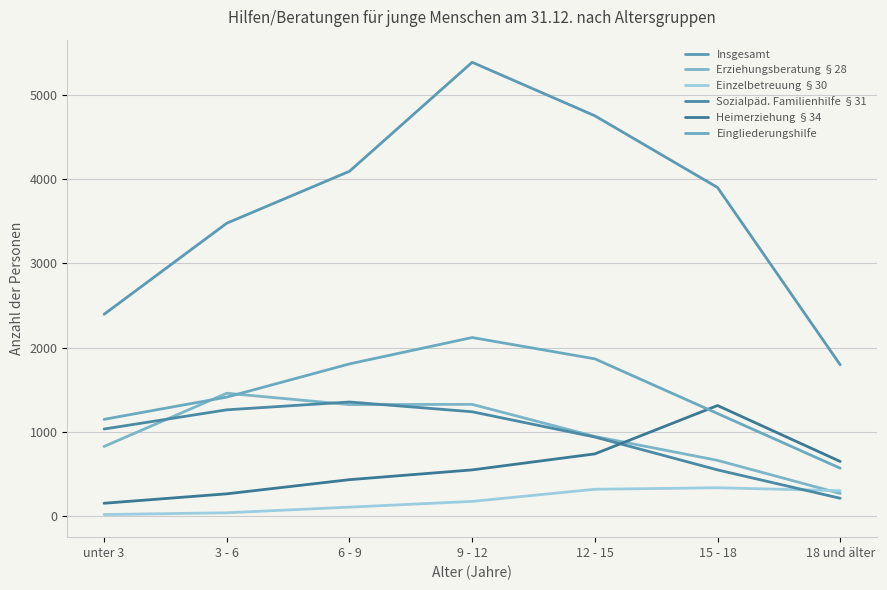

List the labels in order of Insgesamt value, smallest first.

18 und älter, unter 3, 3 - 6, 15 - 18, 6 - 9, 12 - 15, 9 - 12